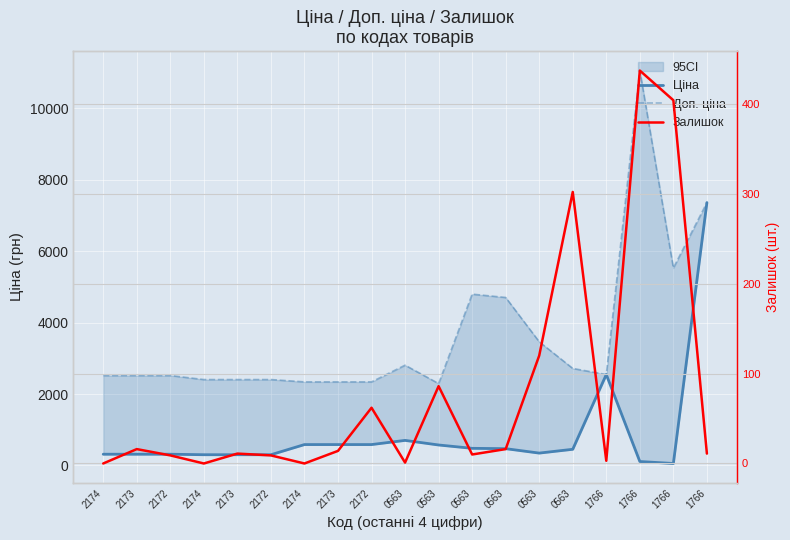

In Доп. ціна, how many points are higher than both neighbors (excluding endpoints)?

3